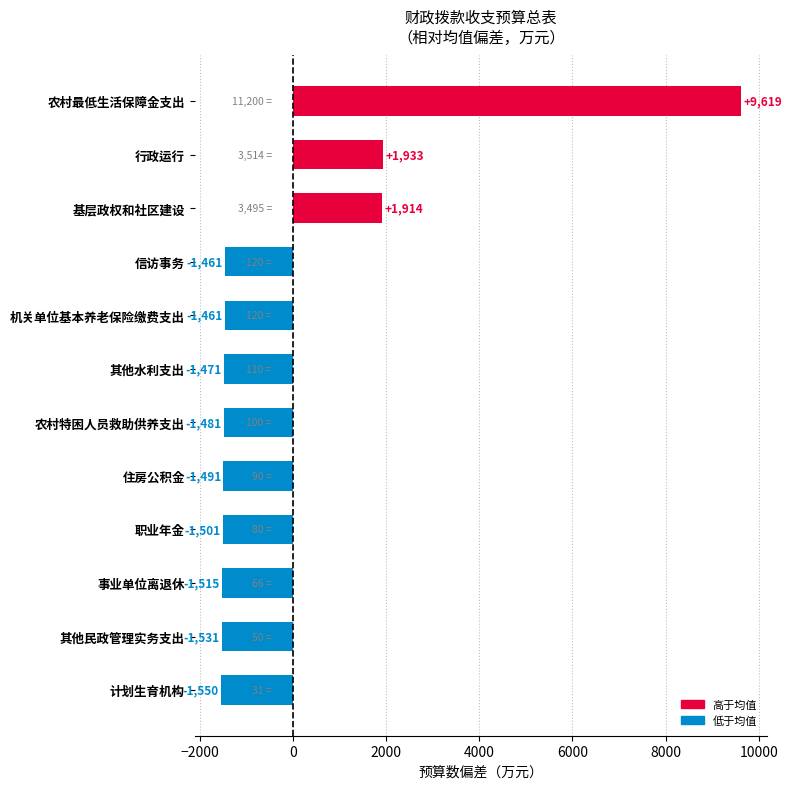

How many categories are shown in the chart?

12